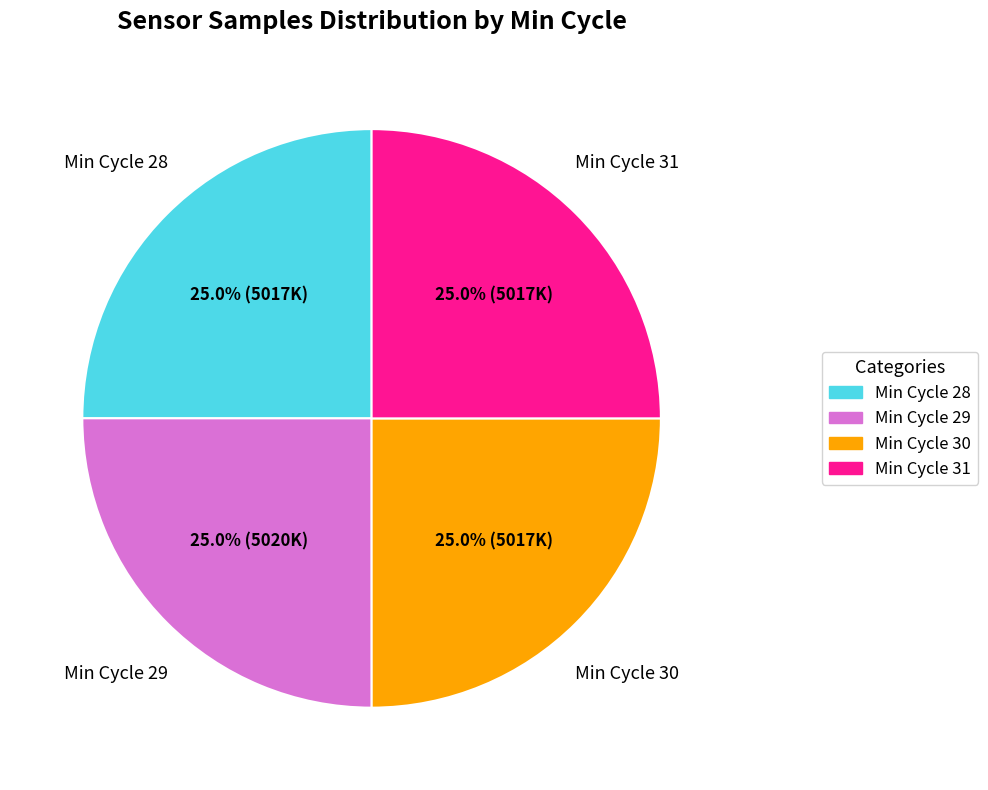

Count the number of slices in the pie.

4